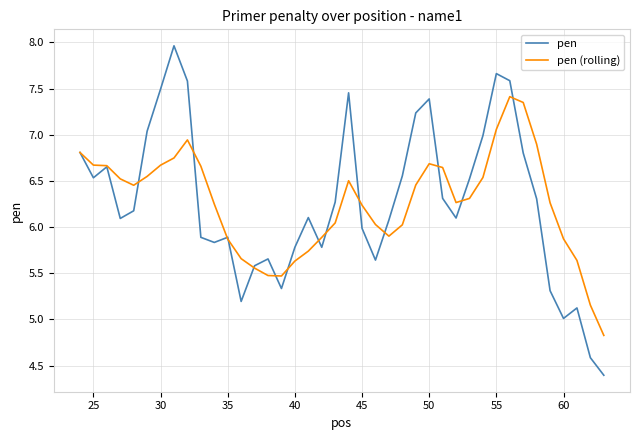

What is the highest value of the pen series?

8.0